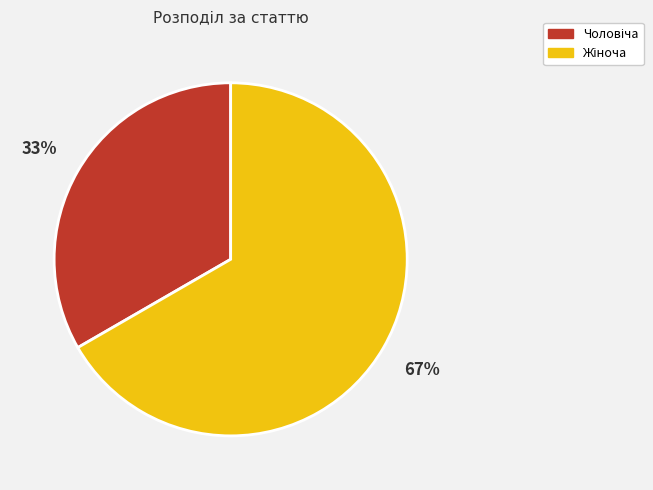

Is there a majority slice in this chart?

Yes